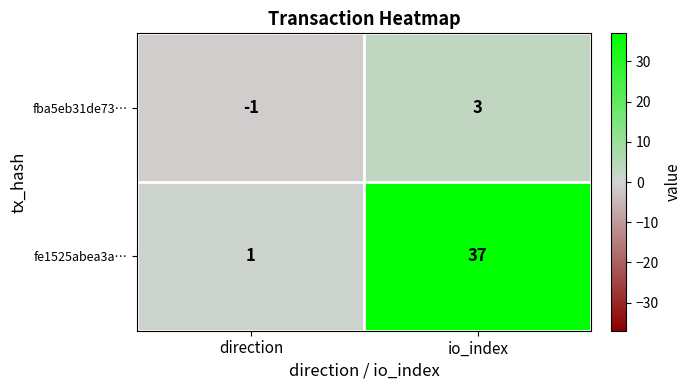

Which category has the highest value across all series?

io_index